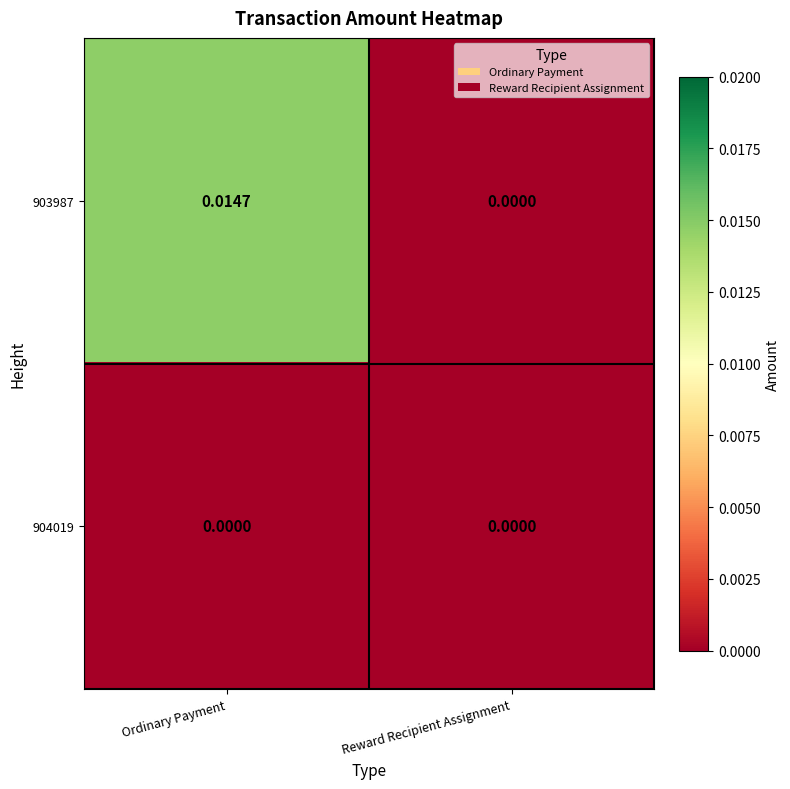

At which category does the chart reach its peak across all series?

Ordinary Payment